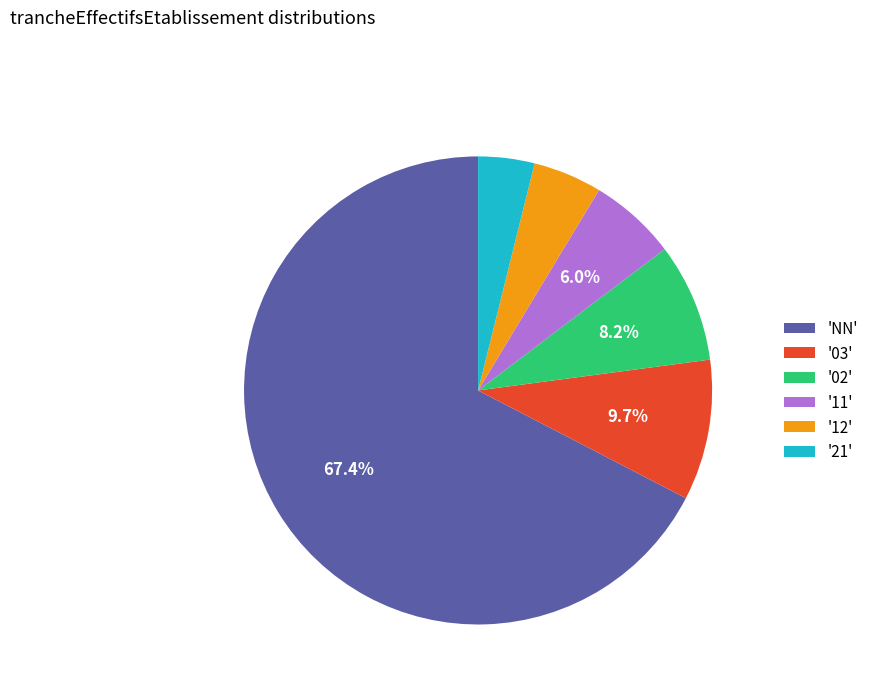

To the nearest percent, what is the average slice percentage?

17%